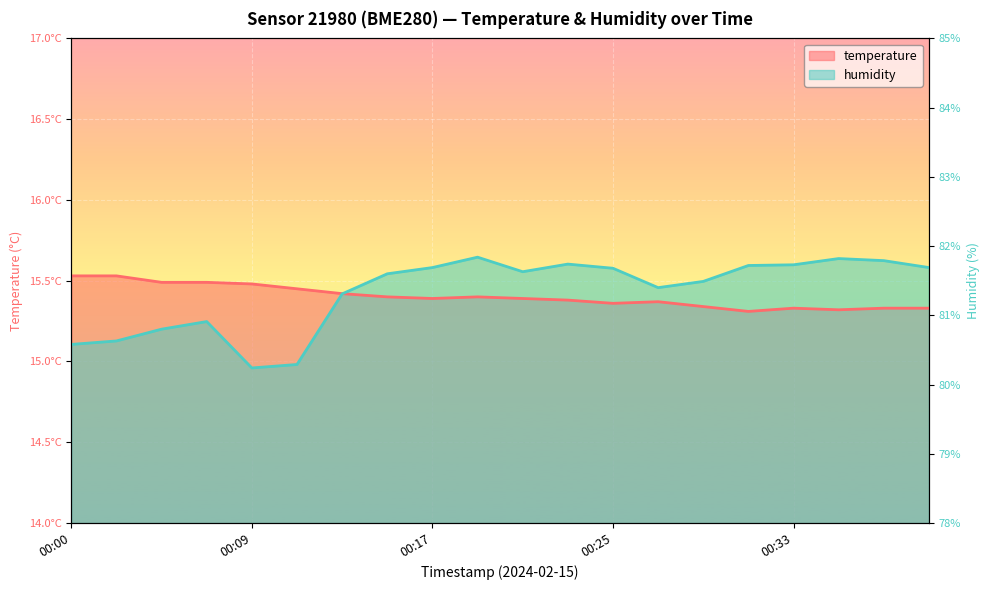

How many intersections are there between humidity and temperature?

1